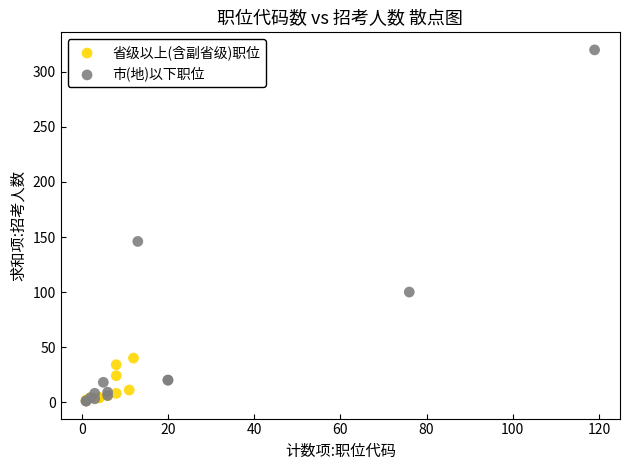

Which series contains the highest Y value?

市(地)以下职位